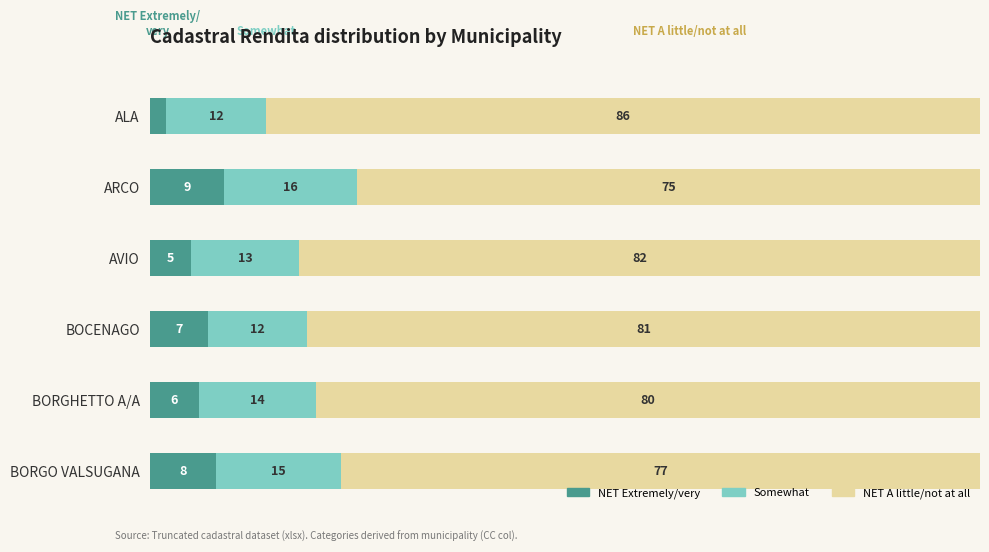

Where is NET Extremely/very nearest to the value 5?

AVIO